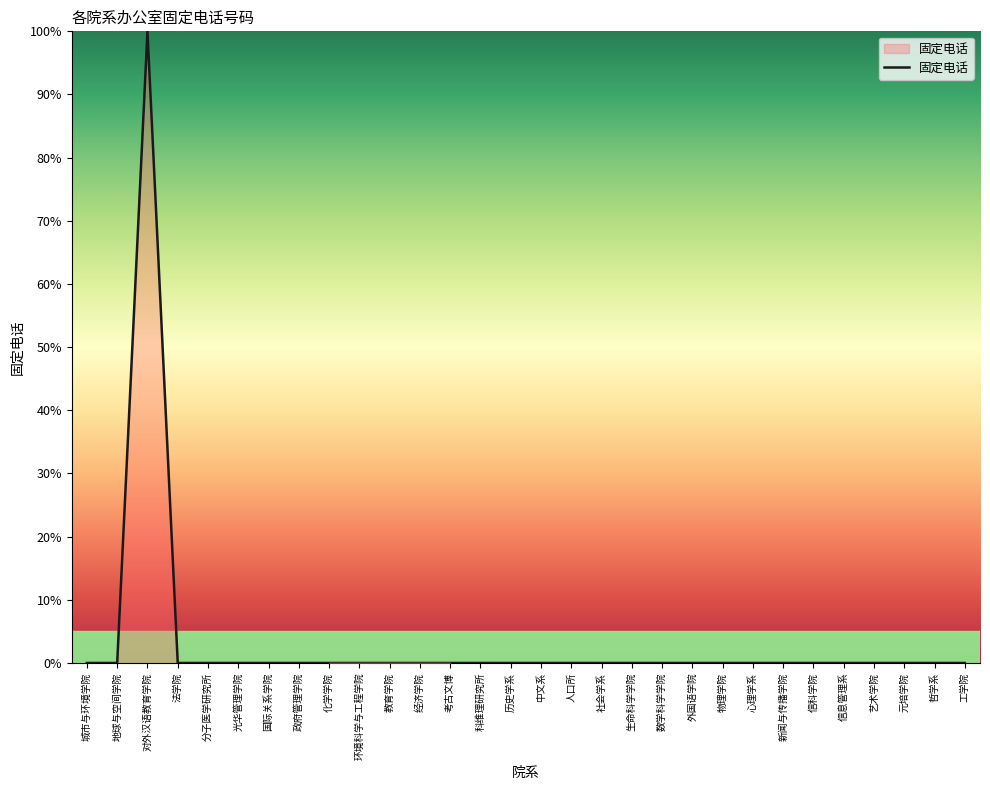

True or false: the data shows 0.0 at 经济学院.

True